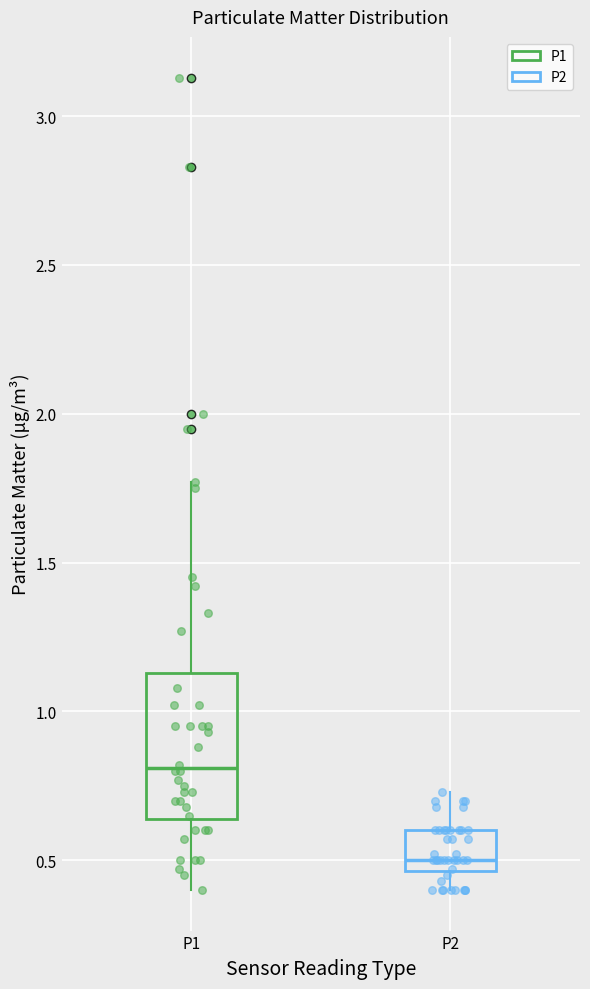

Reading left to right, transcribe this box plot: for each box, give where its median line is, the range the box spans, and where its two whiskers end, as read against the y-axis. The values are not printed on the chart, so give them approximately, as read against the axis.

P1: median 0.80, box 0.65 to 1.15, whiskers 0.40 to 1.75
P2: median 0.50, box 0.45 to 0.60, whiskers 0.40 to 0.75